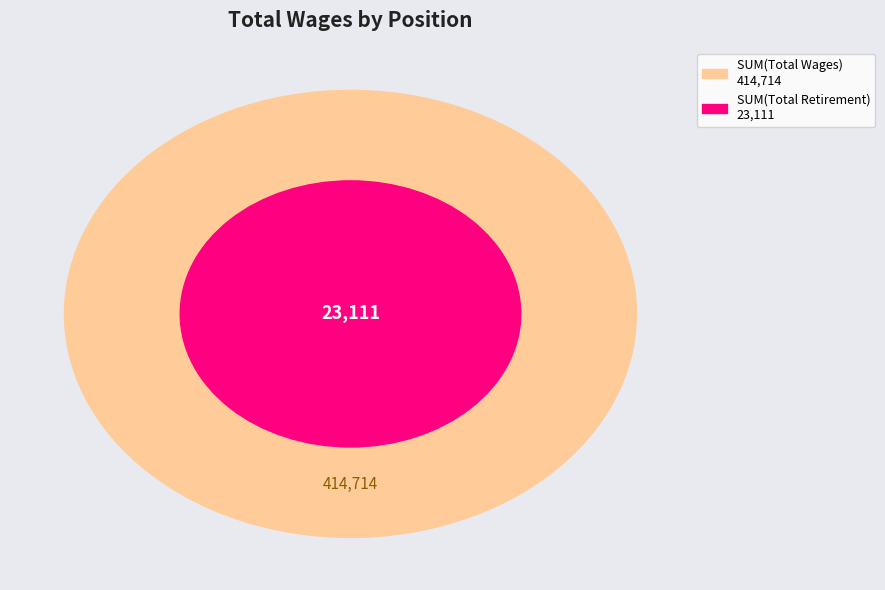

Is there a majority slice in this chart?

No